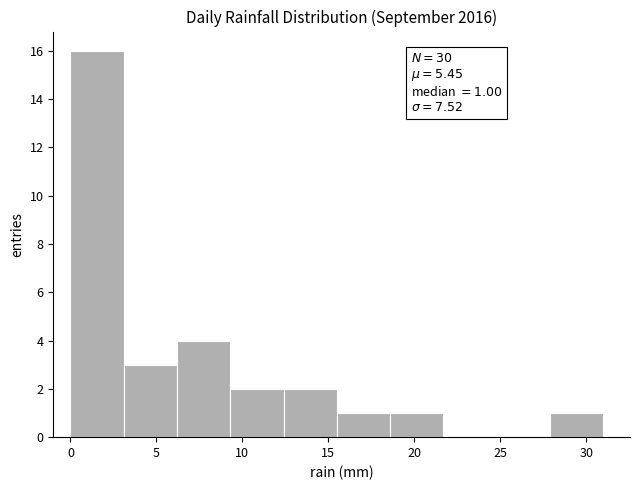

Which range on the x-axis has the tallest bar?

0.0 to 3.1